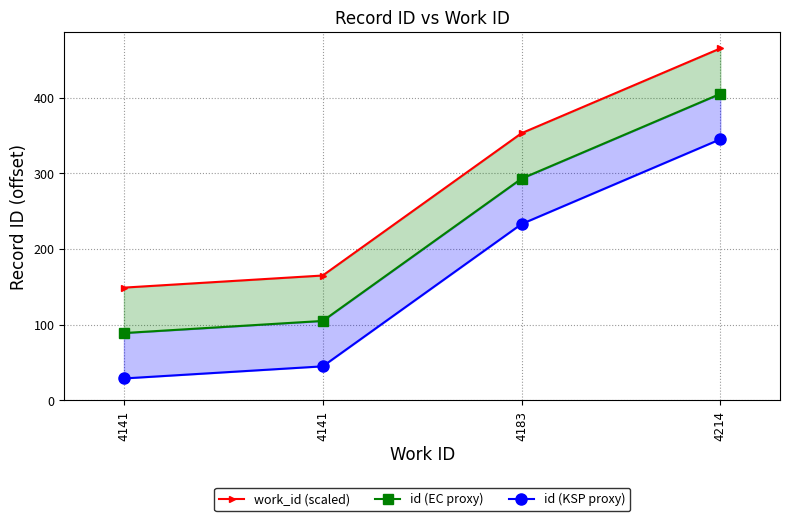

What is the difference between the id (EC proxy) values at 4183 and 4141?

188